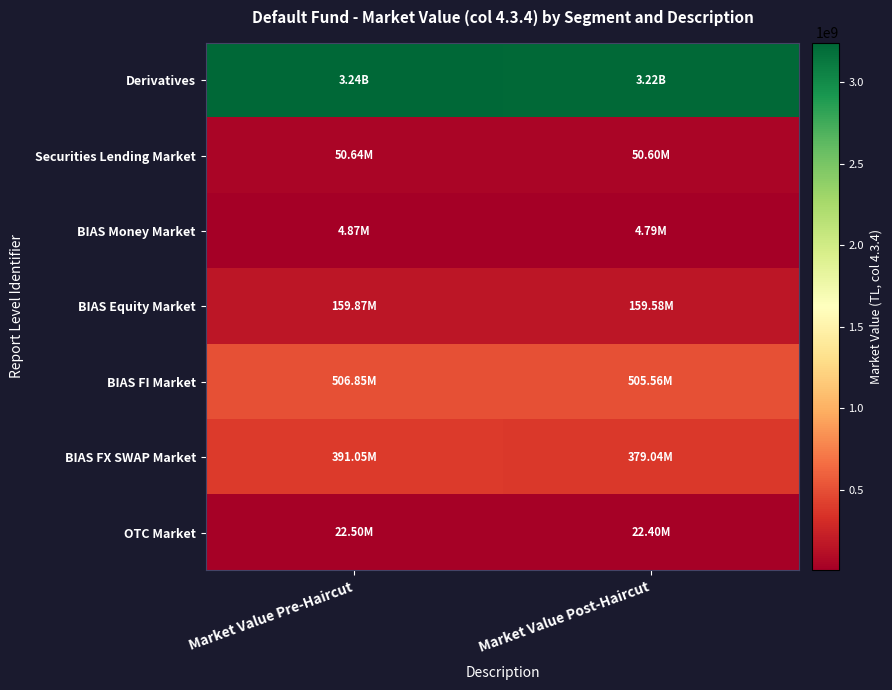

What is the total value across all series at Market Value Pre-Haircut?

4378172817.5